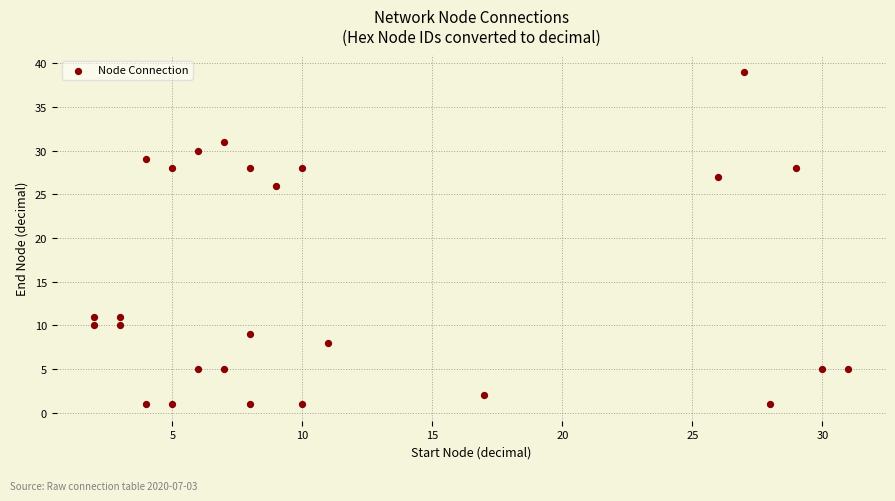

What Y value in the scatter plot is closest to 20?

26